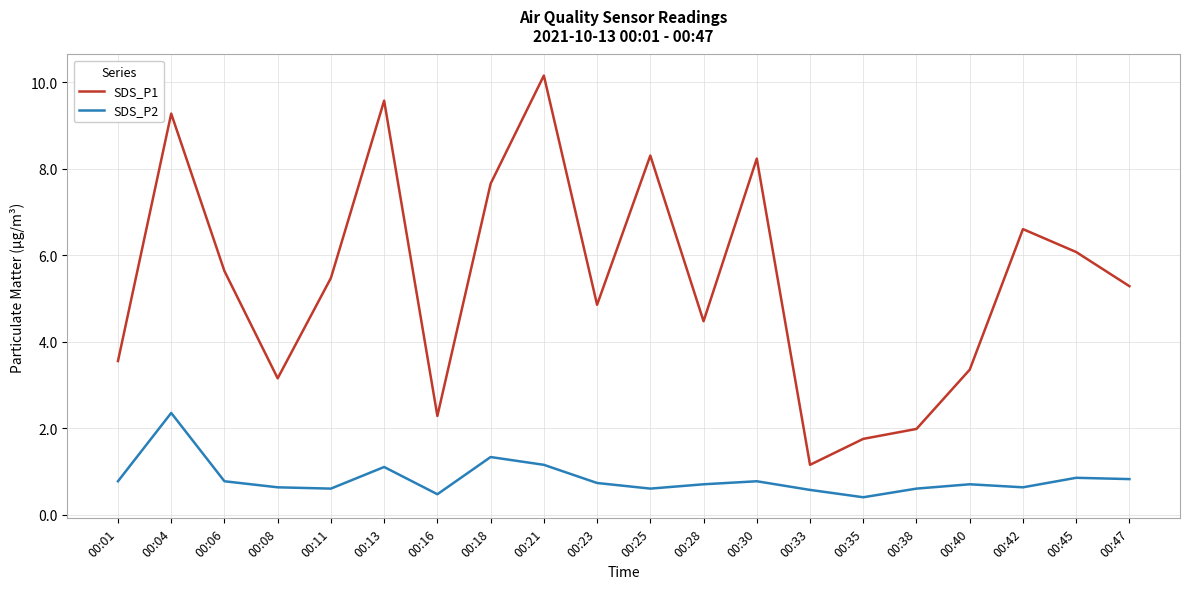

The value of SDS_P1 at 00:40 is 3.4. True or false?

True